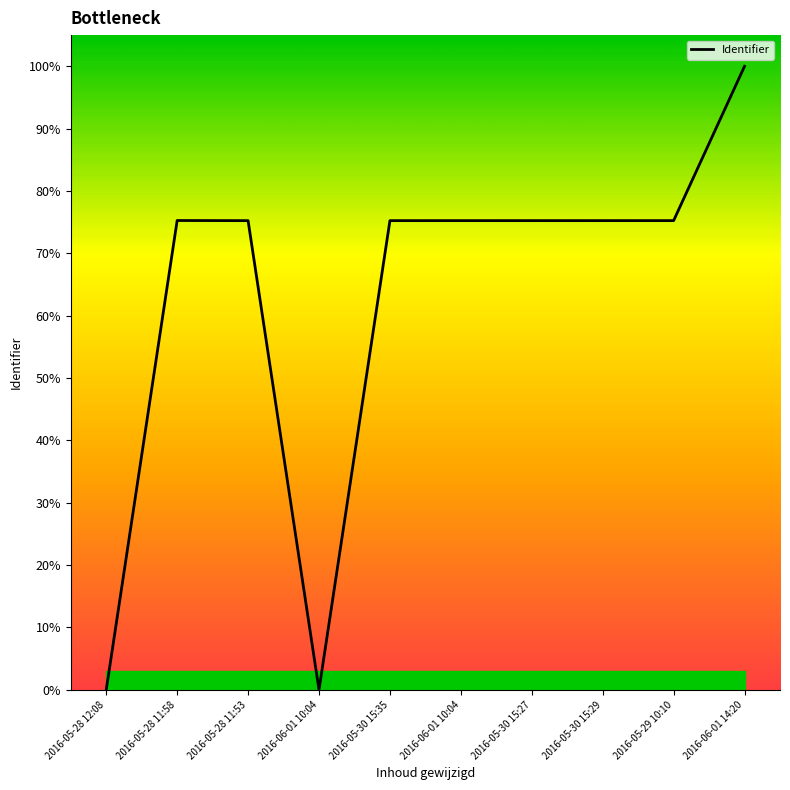

Does the chart have visible grid lines?

No